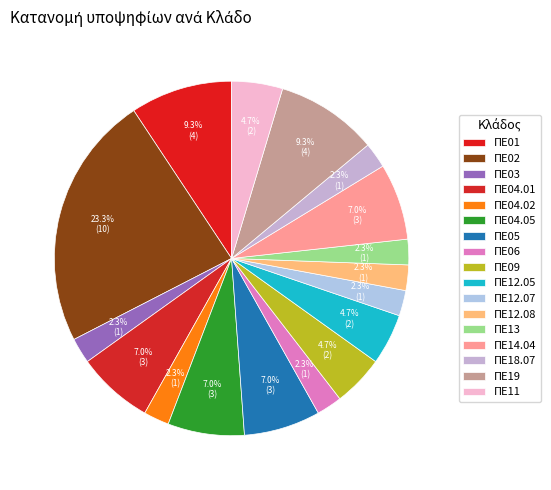

True or false: ΠΕ06 accounts for 10% of the total.

False